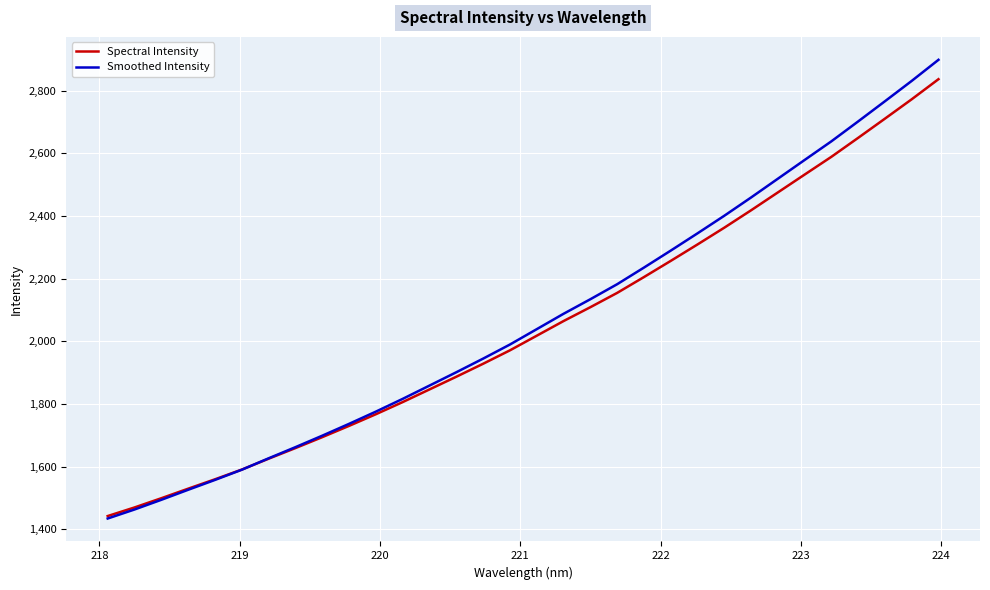

Which series has the largest range (max minus min)?

Smoothed Intensity